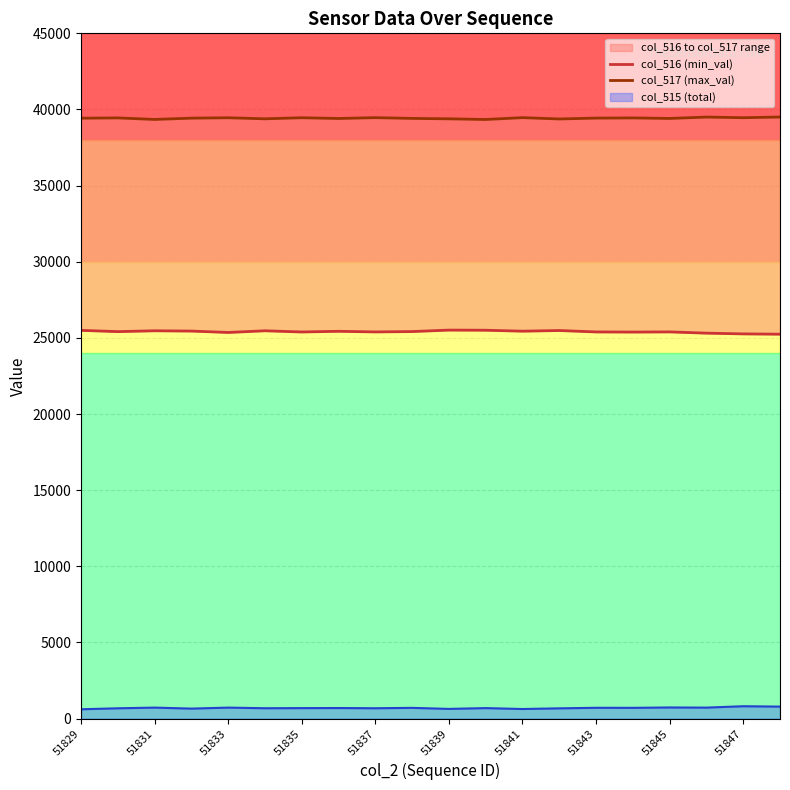

Is it true that col_515 (total) equals 722 at 51833?

True